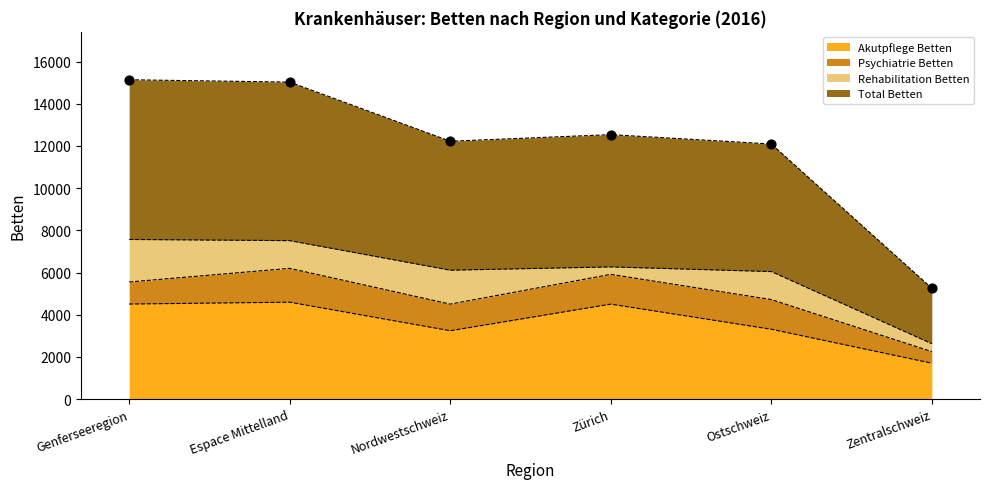

What is the highest value of the Akutpflege Betten series?

4594.4